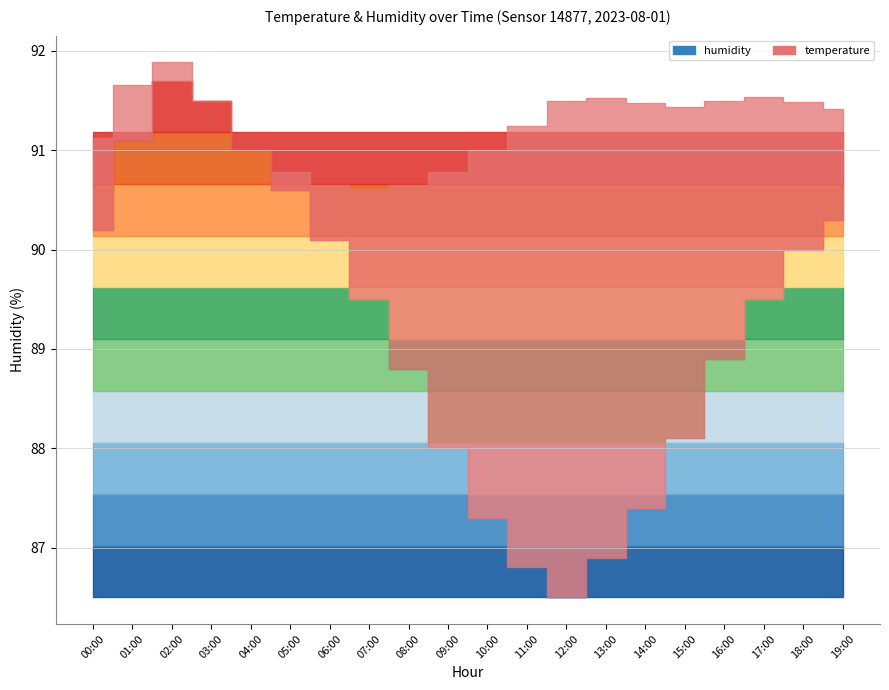

What is the minimum value for humidity?

86.5